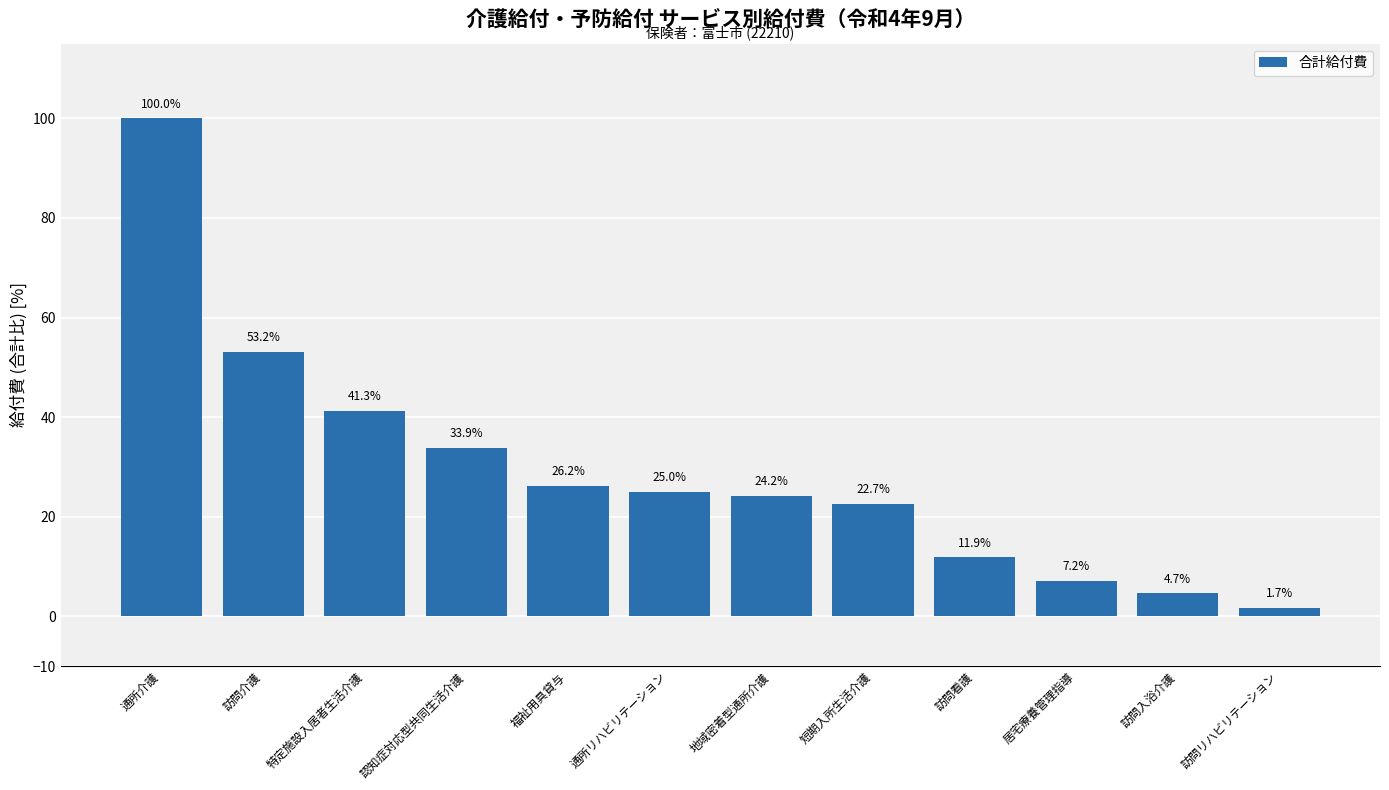

How many bars are there in total?

12